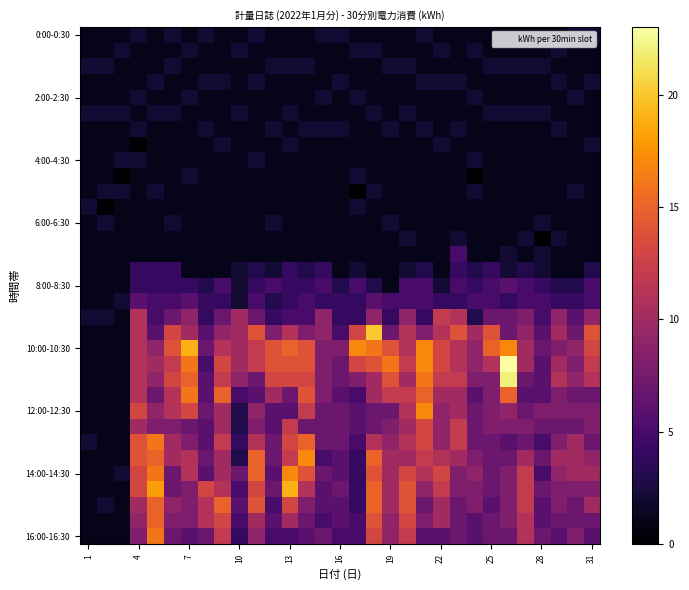

What is the maximum value shown in the chart?

23